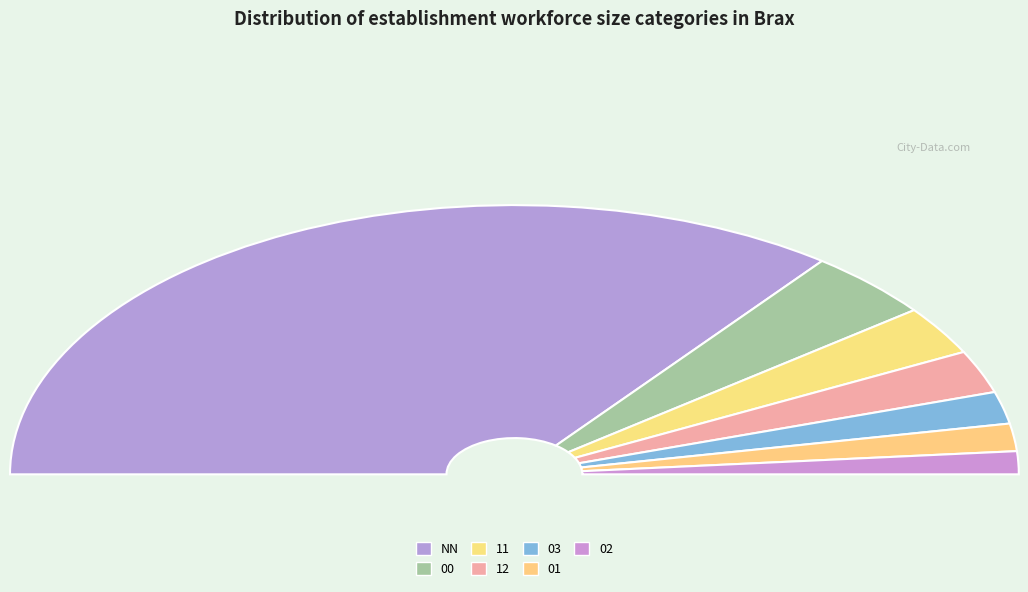

Between 12 and 00, which is larger?

00